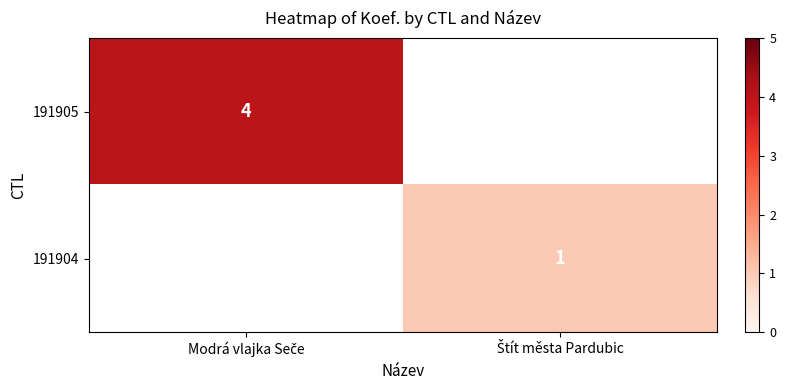

True or false: 191904 has a value of 1.0 at Štít města Pardubic.

True